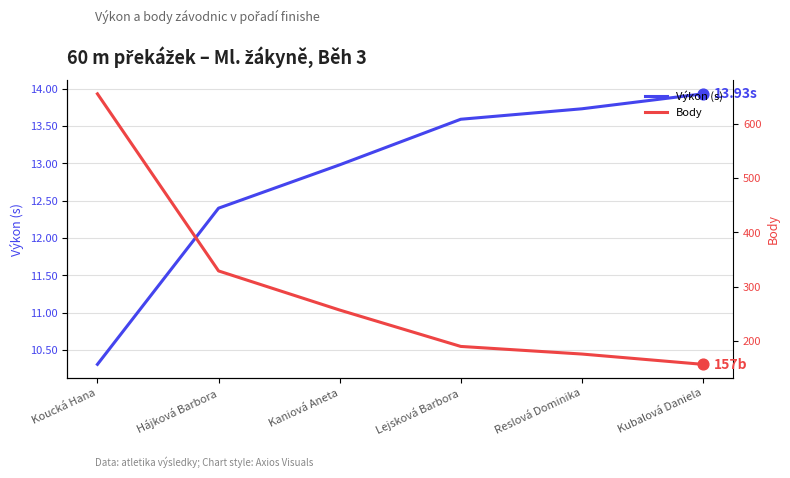

At which category is the sum across all series the highest?

Koucká Hana